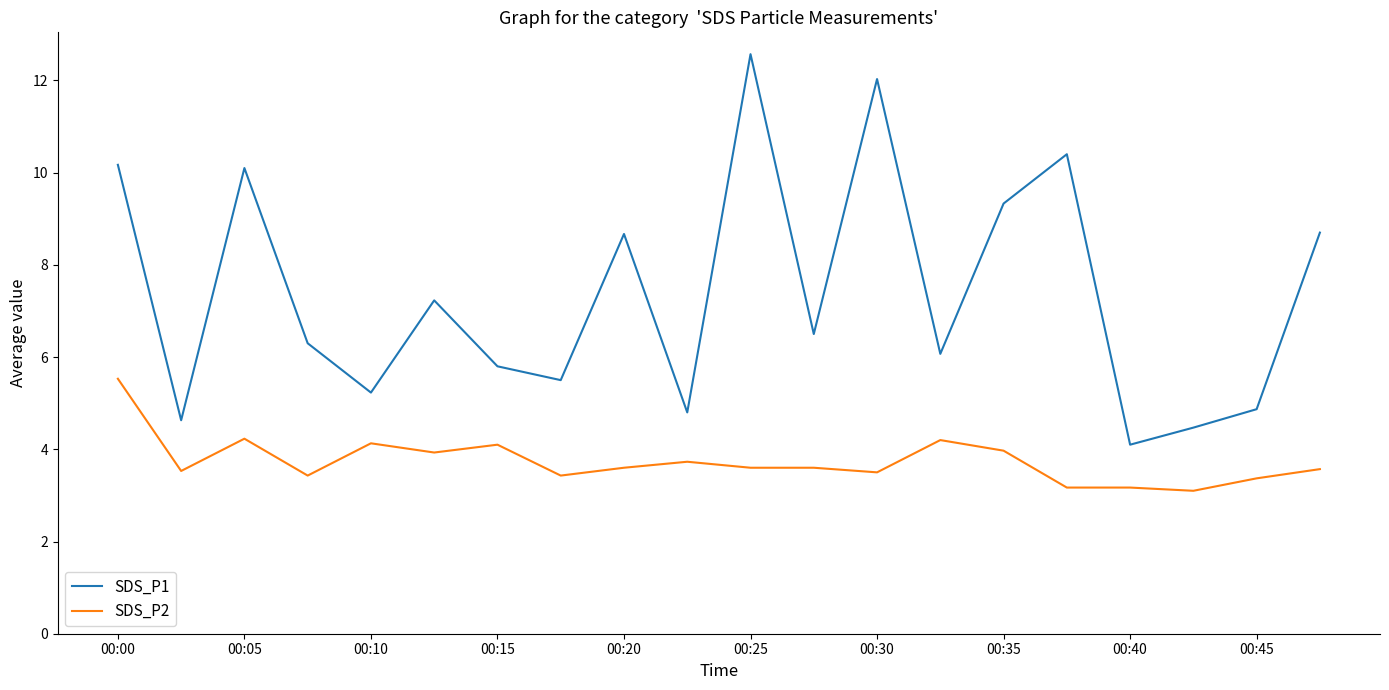

What is the difference between the maximum and minimum values in the SDS_P2 series?

2.4